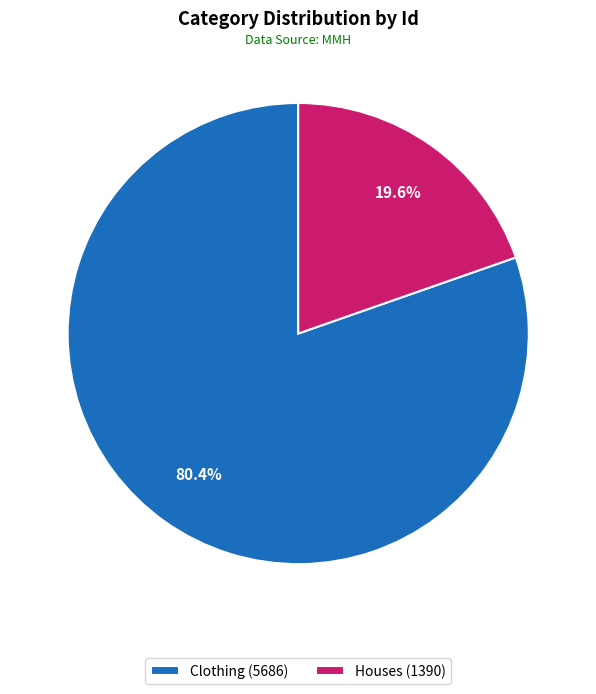

Rank the categories by value from lowest to highest.

Houses (1390), Clothing (5686)